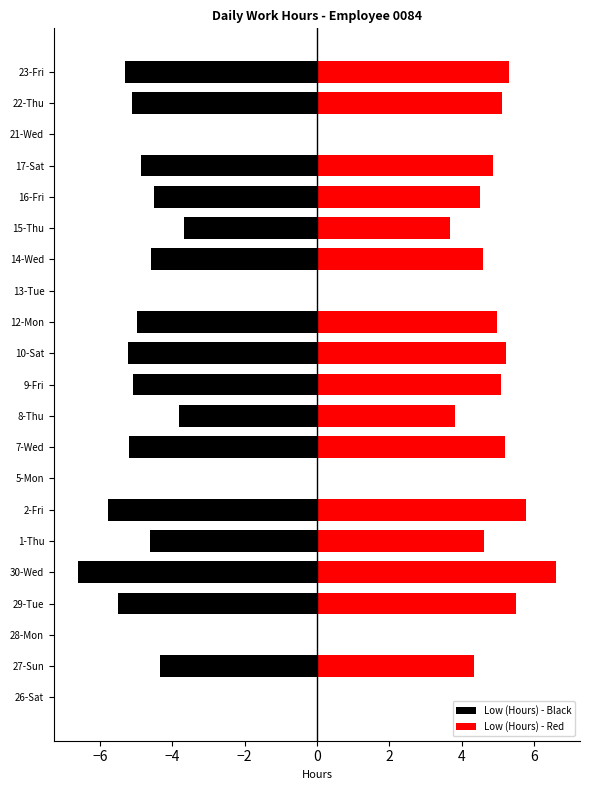

What is the sum of the Low (Hours) - Red values at 17-Sat and 9-Fri?

9.9